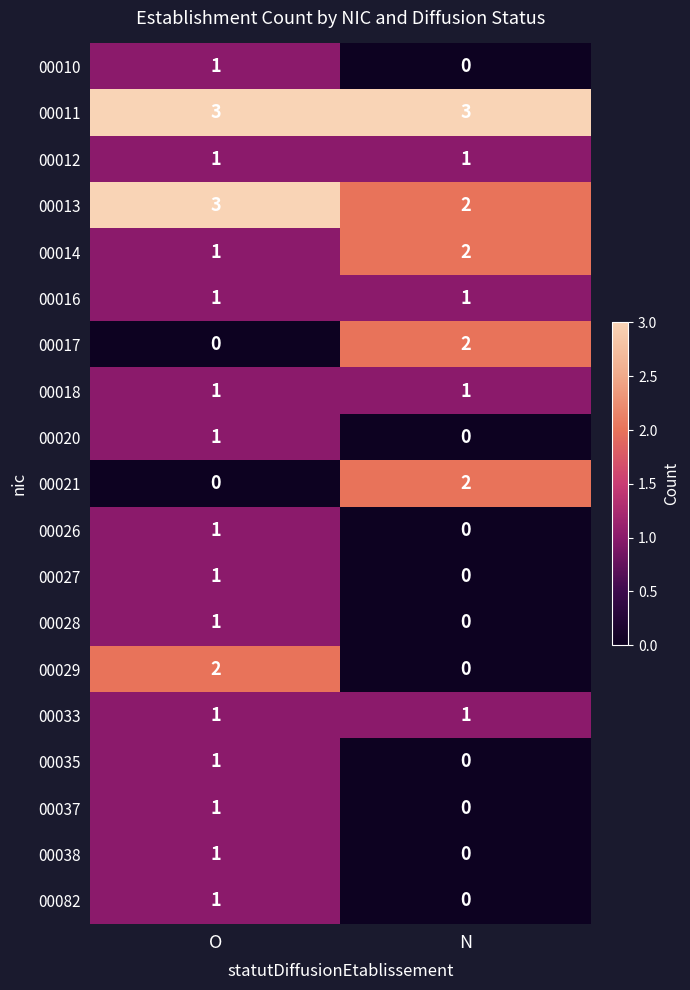

What is the greatest value displayed?

3